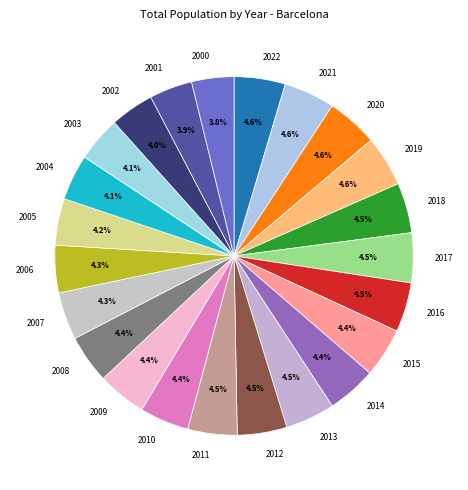

How many slices are in this pie chart?

23